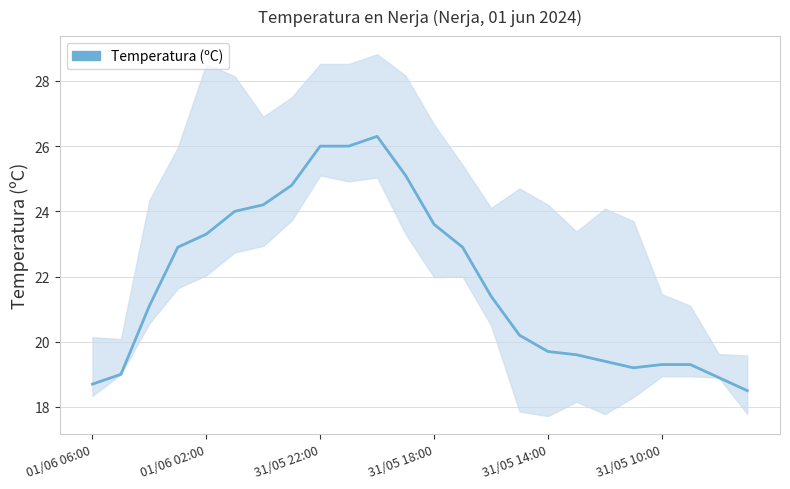

How many interior local valleys (lower than both neighbors) does the data have?

1